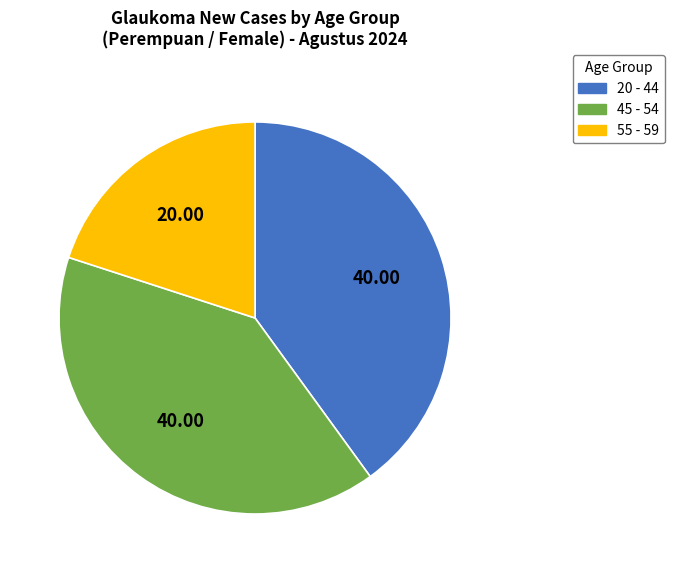

What is the ratio of the value at 45 - 54 to the value at 55 - 59?

2.0